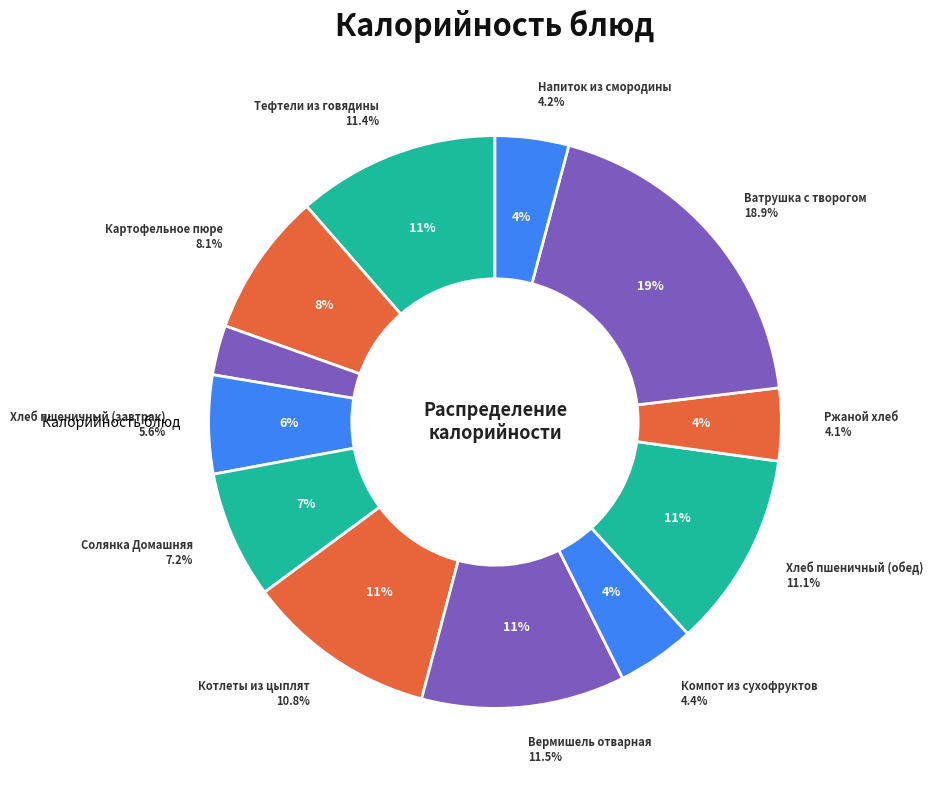

Is Хлеб пшеничный (завтрак) the majority of the pie?

No